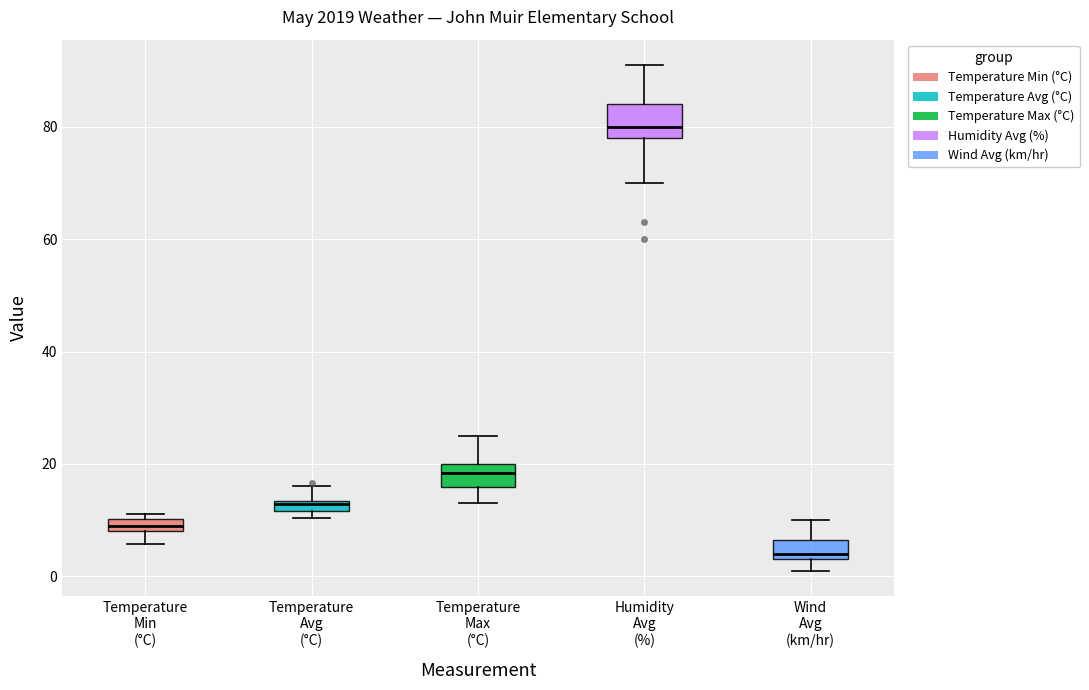

Which box has the highest median line?

Humidity Avg (%)